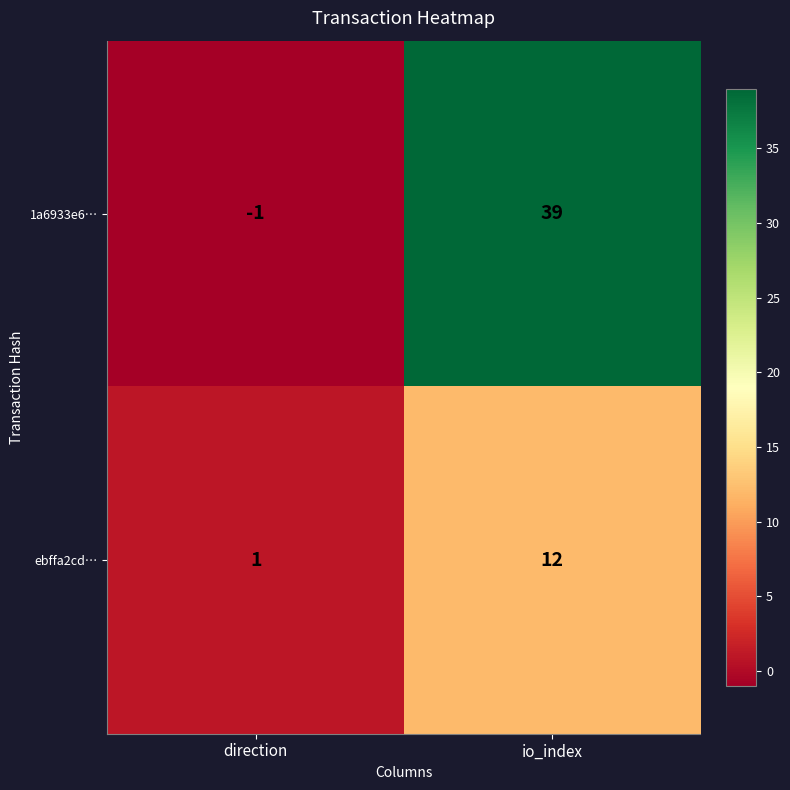

List the series in order of their peak value, highest first.

1a6933e6…, ebffa2cd…